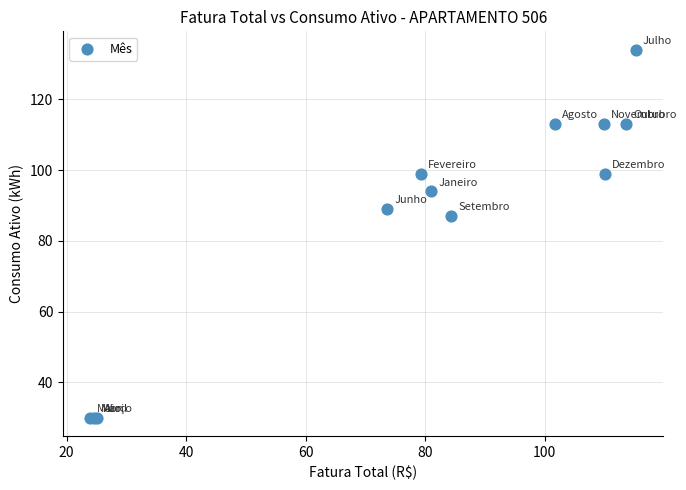

What Y value in the scatter plot is closest to 82?

87